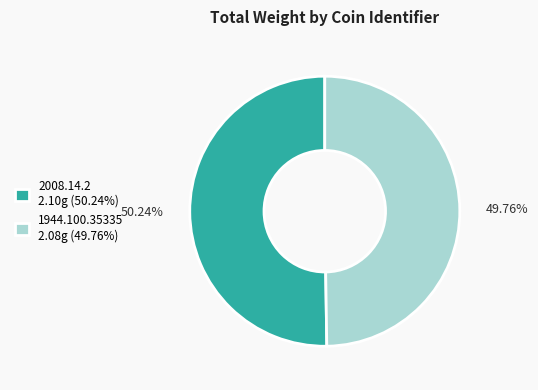

True or false: 1944.100.35335 accounts for 59% of the total.

False